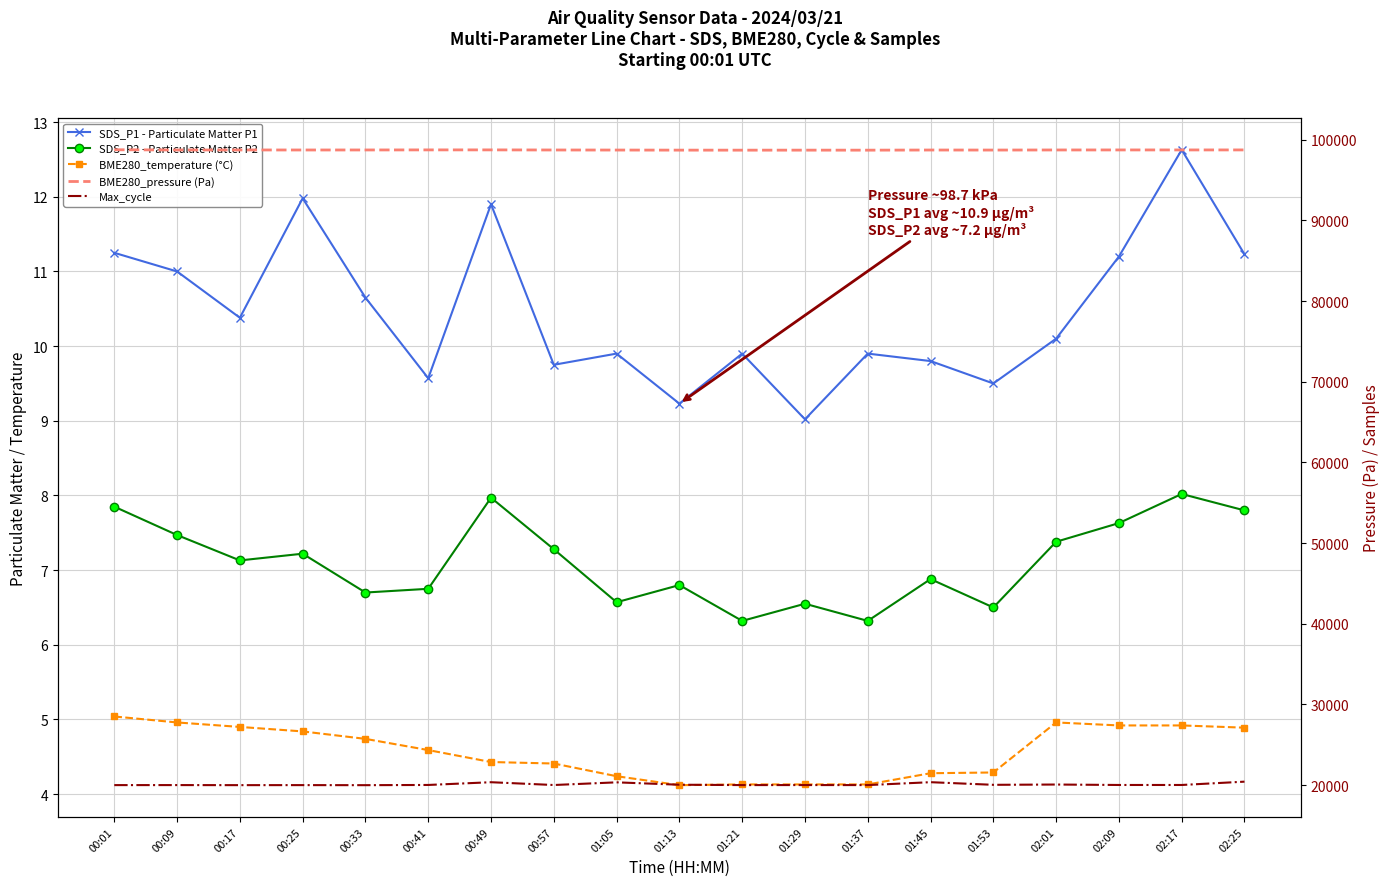

Reading right to left, list all the values displayed in this chart.

SDS_P1 - Particulate Matter P1: 02:25=11.2	02:17=12.6	02:09=11.2	02:01=10.1	01:53=9.5	01:45=9.8	01:37=9.9	01:29=9.0	01:21=9.9	01:13=9.2	01:05=9.9	00:57=9.8	00:49=11.9	00:41=9.6	00:33=10.7	00:25=12.0	00:17=10.4	00:09=11.0	00:01=11.2
SDS_P2 - Particulate Matter P2: 02:25=7.8	02:17=8.0	02:09=7.6	02:01=7.4	01:53=6.5	01:45=6.9	01:37=6.3	01:29=6.5	01:21=6.3	01:13=6.8	01:05=6.6	00:57=7.3	00:49=8.0	00:41=6.8	00:33=6.7	00:25=7.2	00:17=7.1	00:09=7.5	00:01=7.8
BME280_temperature (°C): 02:25=4.9	02:17=4.9	02:09=4.9	02:01=5.0	01:53=4.3	01:45=4.3	01:37=4.1	01:29=4.1	01:21=4.1	01:13=4.1	01:05=4.2	00:57=4.4	00:49=4.4	00:41=4.6	00:33=4.7	00:25=4.8	00:17=4.9	00:09=5.0	00:01=5.0
BME280_pressure (Pa): 02:25=98730.6	02:17=98729.1	02:09=98729.1	02:01=98725.3	01:53=98714.5	01:45=98719.2	01:37=98701.4	01:29=98704.1	01:21=98701.4	01:13=98705.2	01:05=98715.5	00:57=98722.8	00:49=98735.1	00:41=98734.5	00:33=98725.7	00:25=98722.5	00:17=98726.7	00:09=98724.5	00:01=98751.1
Max_cycle: 02:25=20434.0	02:17=20023.0	02:09=20023.0	02:01=20078.0	01:53=20042.0	01:45=20369.0	01:37=20010.0	01:29=20013.0	01:21=20010.0	01:13=20054.0	01:05=20350.0	00:57=20018.0	00:49=20365.0	00:41=20025.0	00:33=19999.0	00:25=20006.0	00:17=20002.0	00:09=20010.0	00:01=20007.0